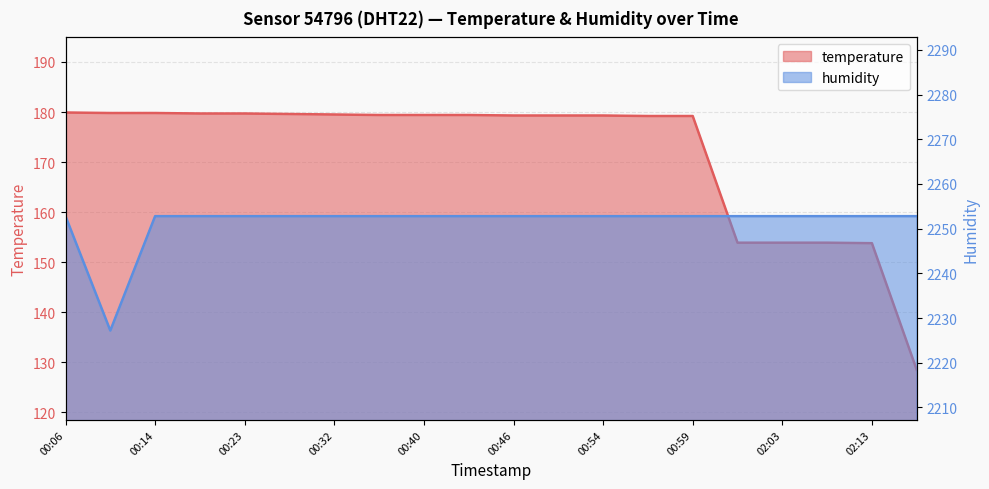

What is the greatest value displayed?

2252.8